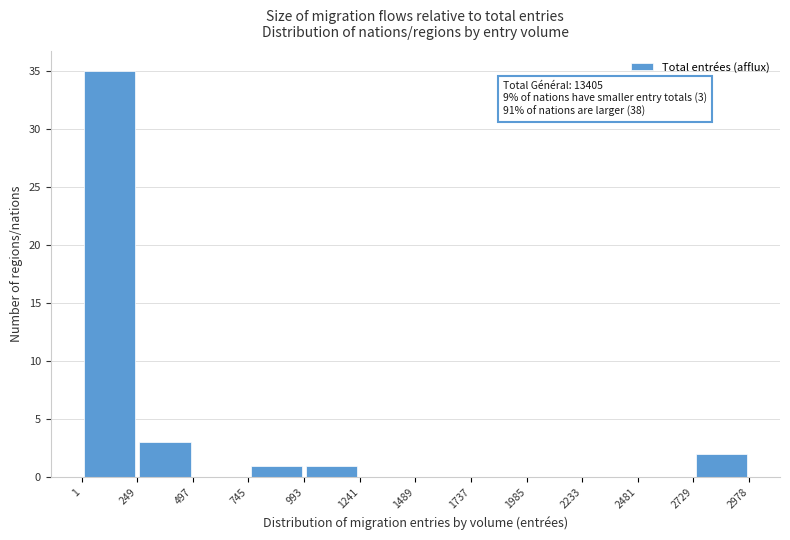

Which range on the x-axis has the tallest bar?

1 to 249